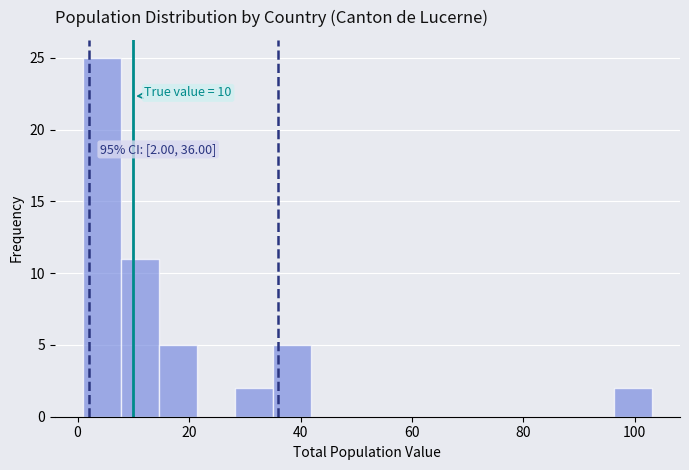

Around what value on the x-axis is the tallest bar? Give the approximate position of its centre, as read against the axis.

4